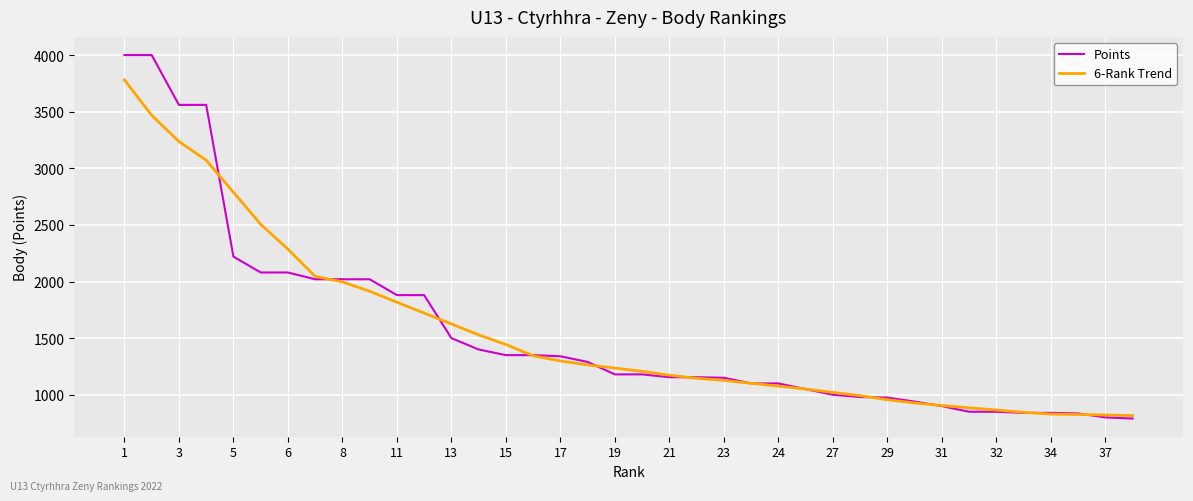

Rank the series by their maximum value, from highest to lowest.

Points, 6-Rank Trend